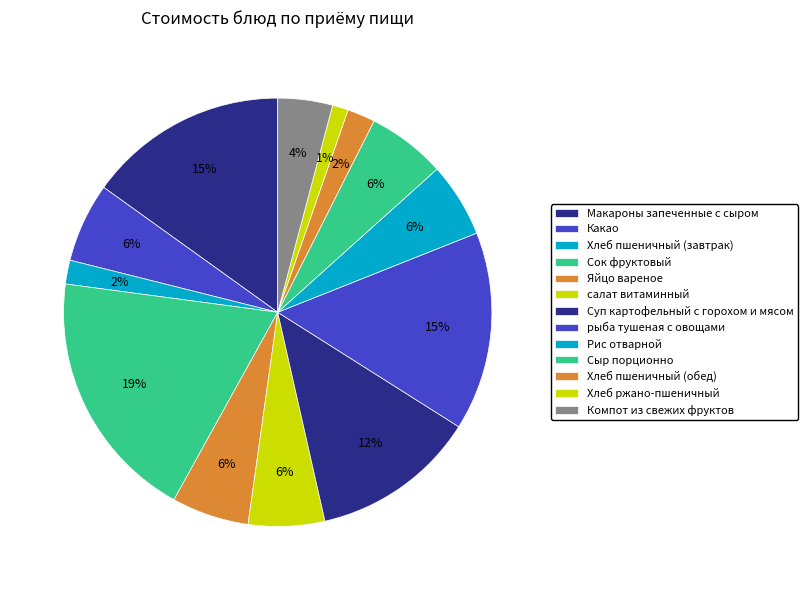

What is the ratio of the value at Суп картофельный с горохом и мясом to the value at салат витаминный?

2.2